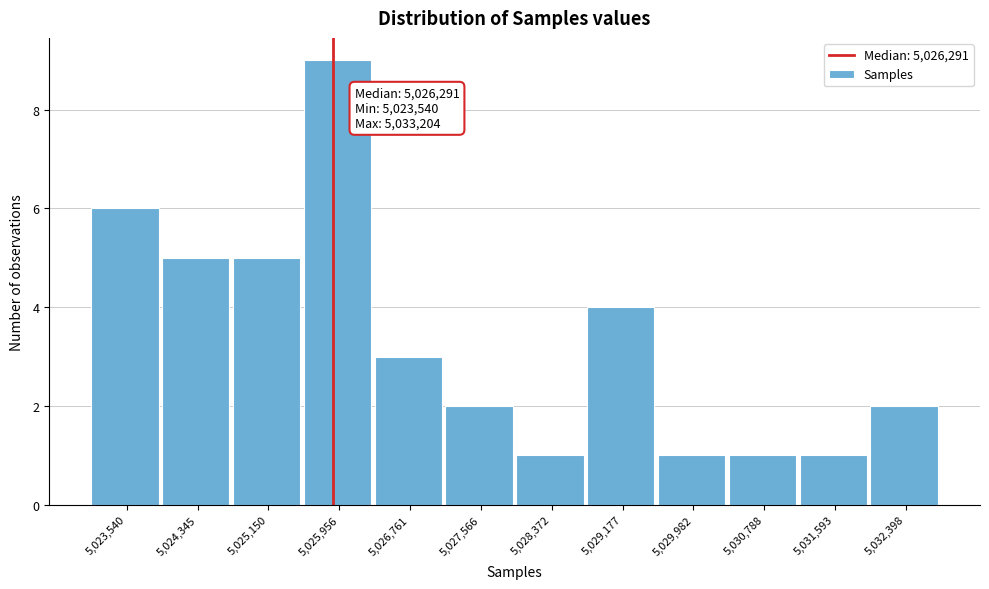

Reading left to right, transcribe all the data shown in this chart.

5,023,540=6	5,024,345=5	5,025,150=5	5,025,956=9	5,026,761=3	5,027,566=2	5,028,372=1	5,029,177=4	5,029,982=1	5,030,788=1	5,031,593=1	5,032,398=2